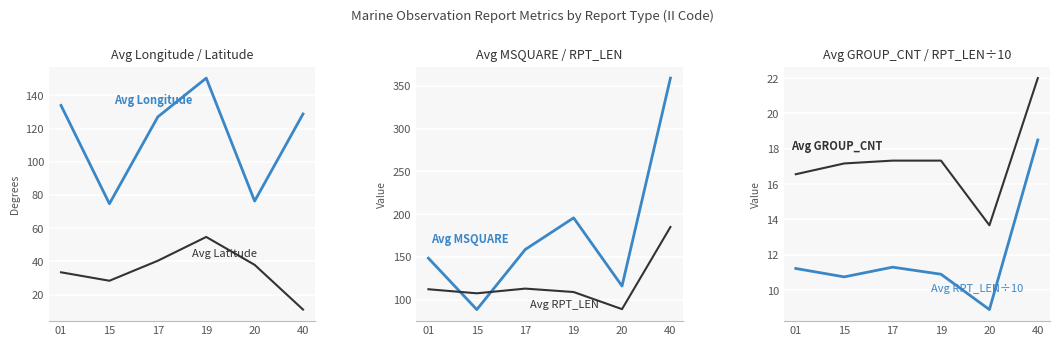

Which category has the highest value across all series?

40